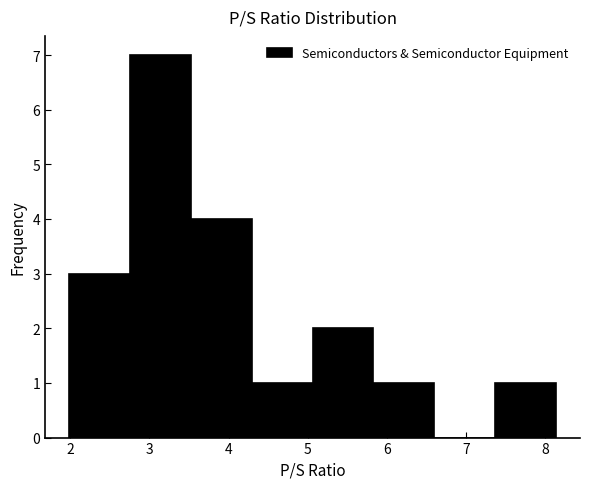

Reading left to right, transcribe this chart: for each bar, give the range it covers on the x-axis and its height. Neither the bar edges nor the heights are printed on the chart, so give them approximately, as read against the axes.

2.0 to 2.8: 3
2.8 to 3.5: 7
3.5 to 4.3: 4
4.3 to 5.1: 1
5.1 to 5.8: 2
5.8 to 6.6: 1
6.6 to 7.4: 0
7.4 to 8.1: 1